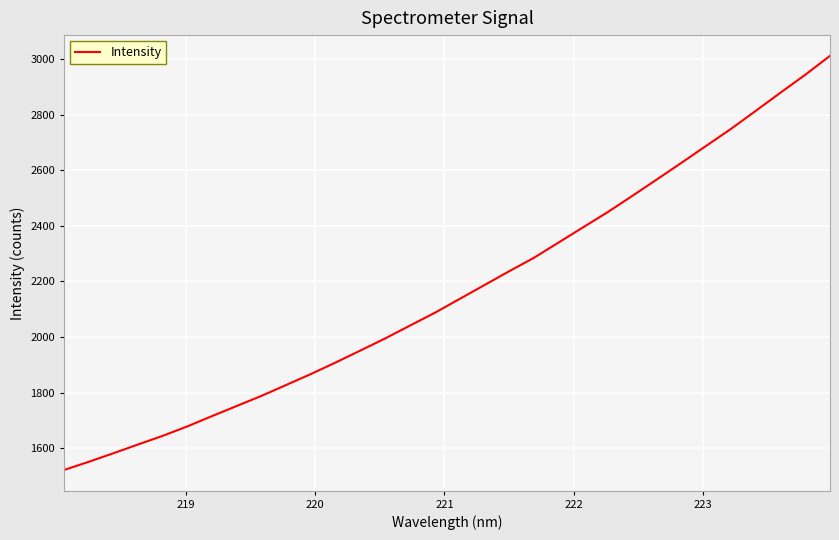

What is the greatest value displayed?

3011.1